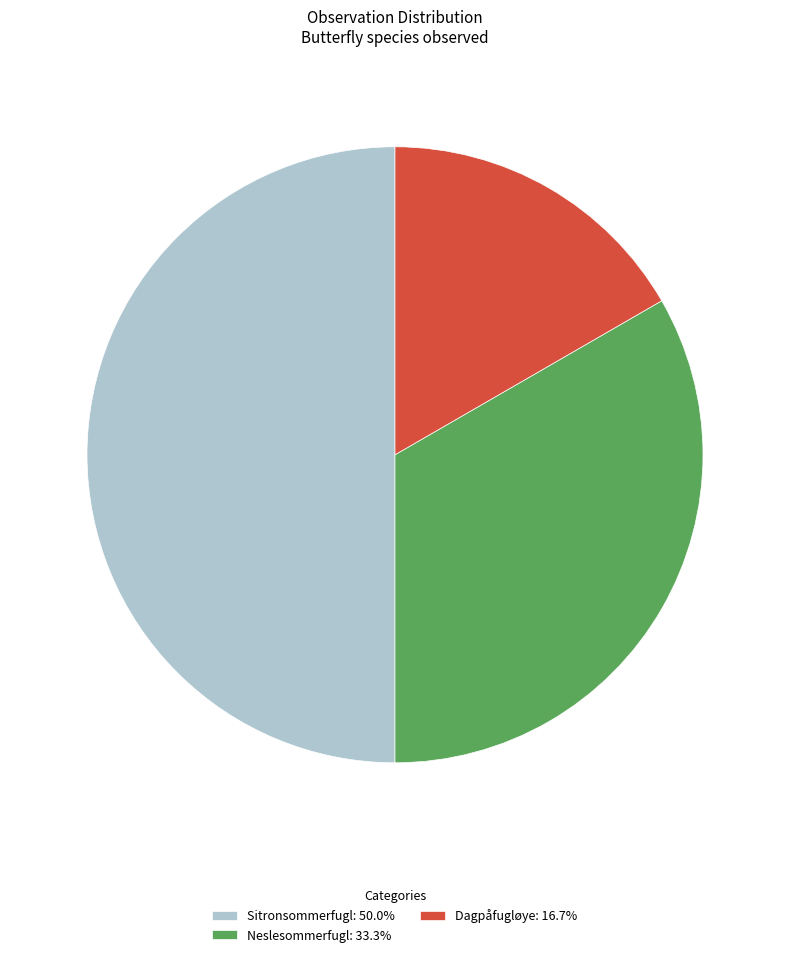

What is the ratio of the value at Sitronsommerfugl: 50.0% to the value at Dagpåfugløye: 16.7%?

3.0